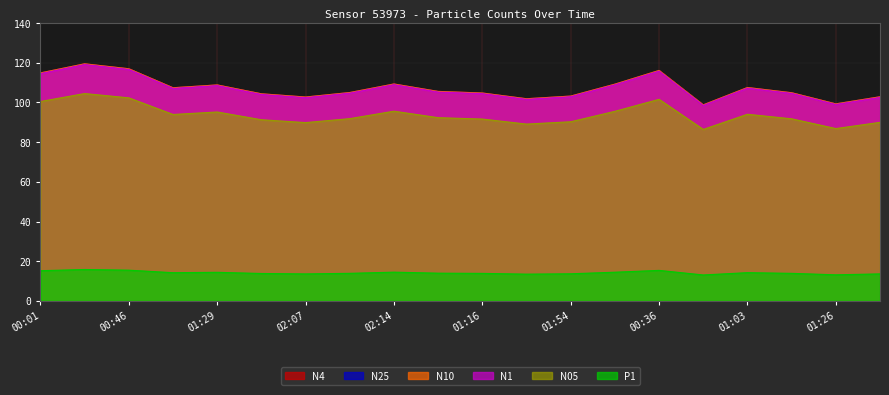

How many lines are shown in the chart?

6